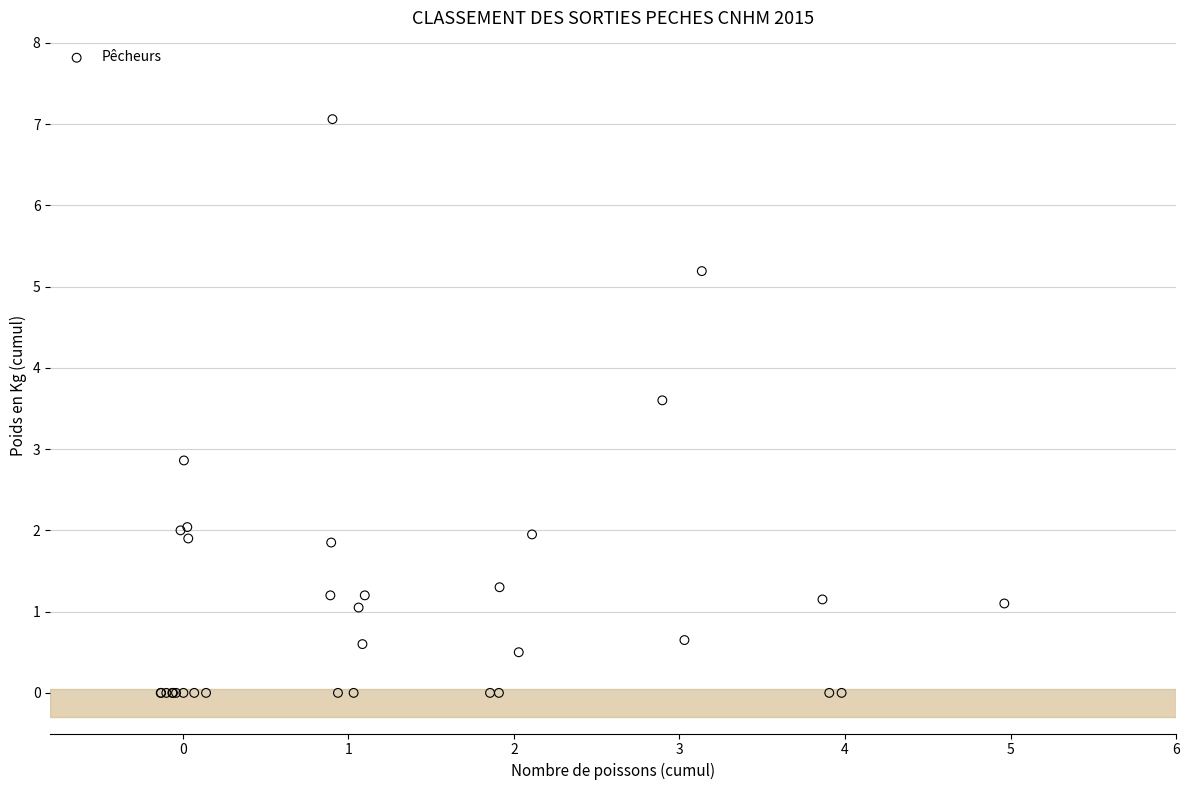

What Y value in the scatter plot is closest to 3?

2.9